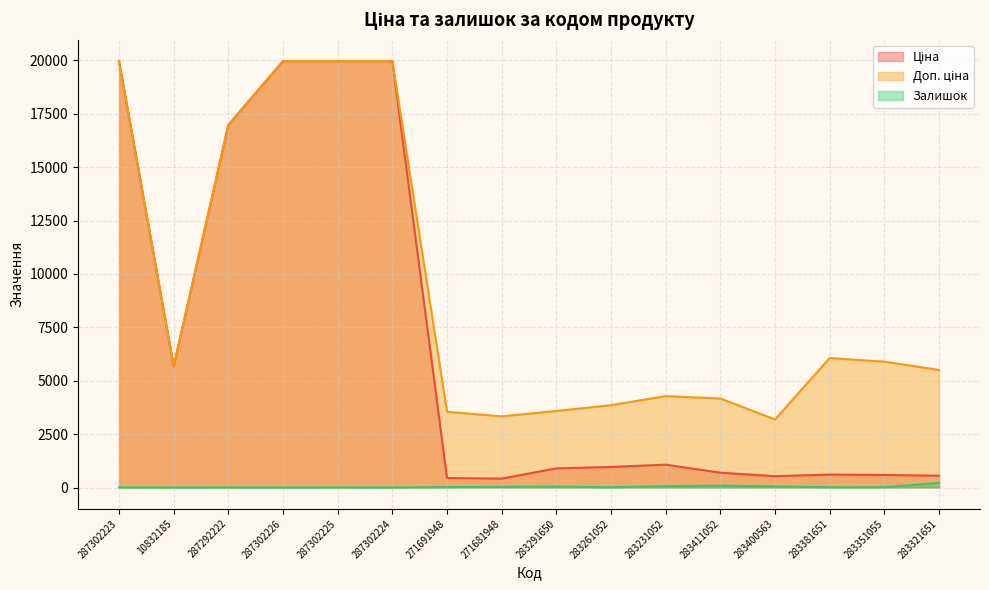

Between 10832185 and 287302225, which series saw the biggest shift?

Ціна